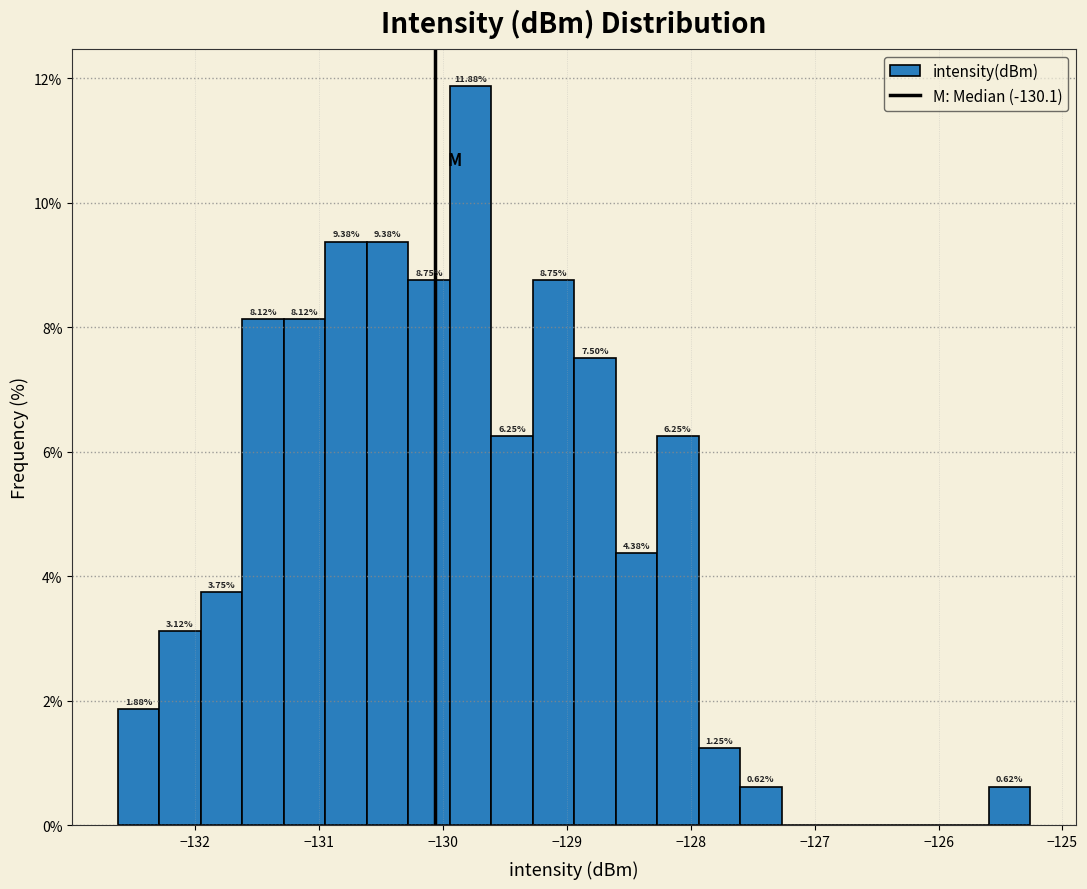

Around what value on the x-axis is the tallest bar? Give the approximate position of its centre, as read against the axis.

-129.8